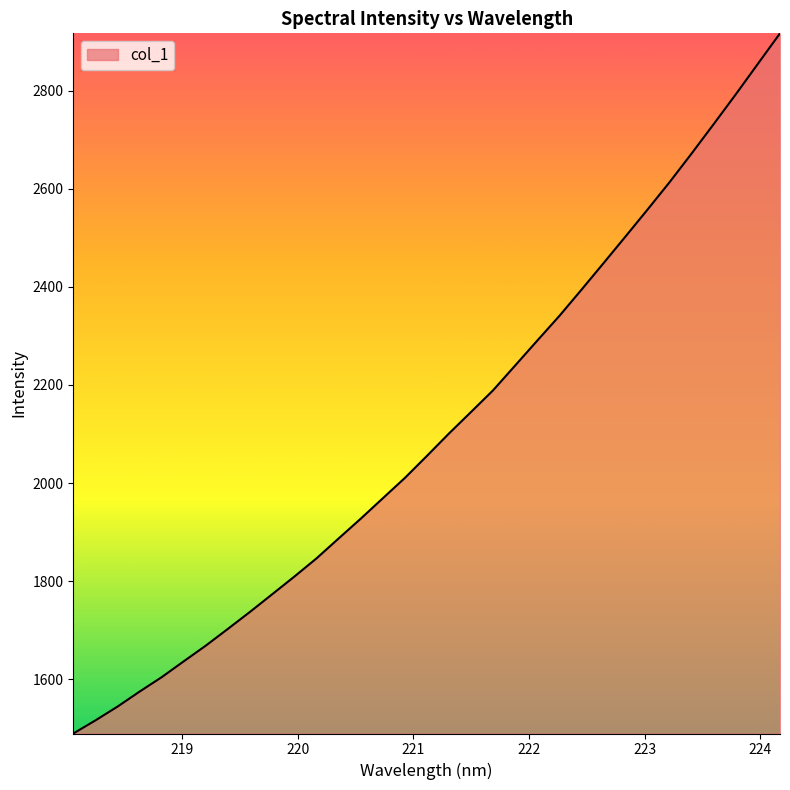

What is the difference between the maximum and minimum values?

1428.0